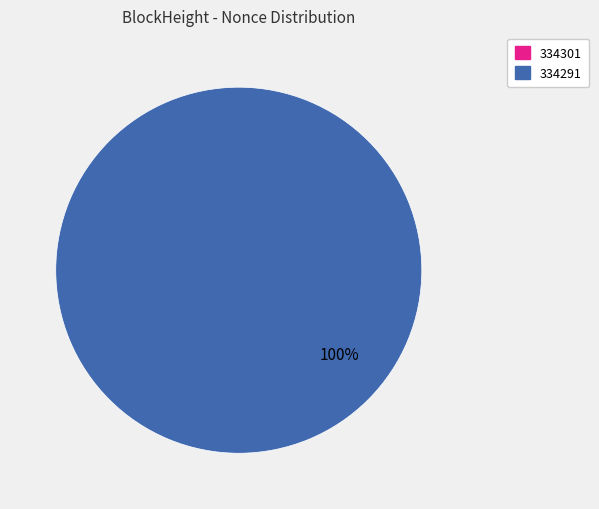

How many slices are in this pie chart?

2